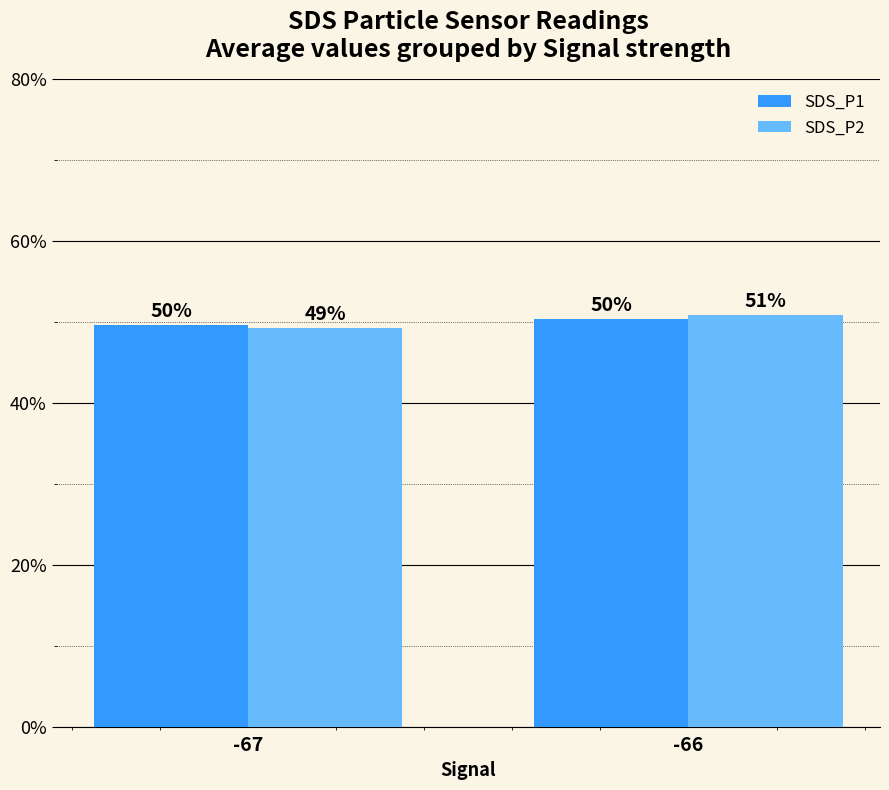

What is the total value across all series at -66?

101.1